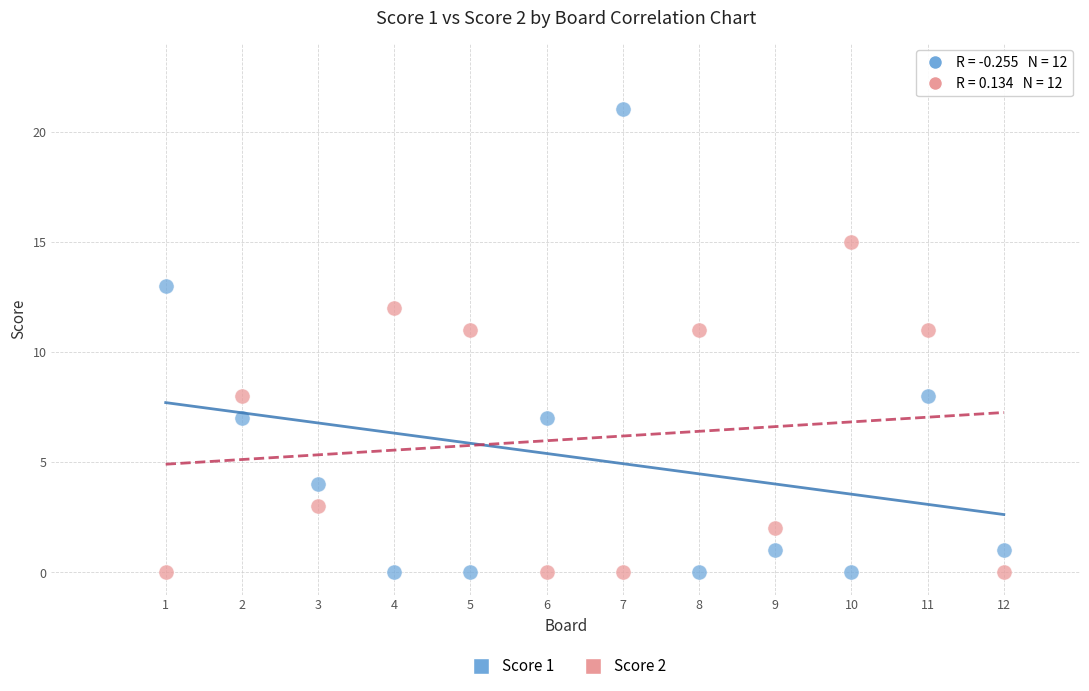

Which series has the largest Y range (max minus min)?

Score 1